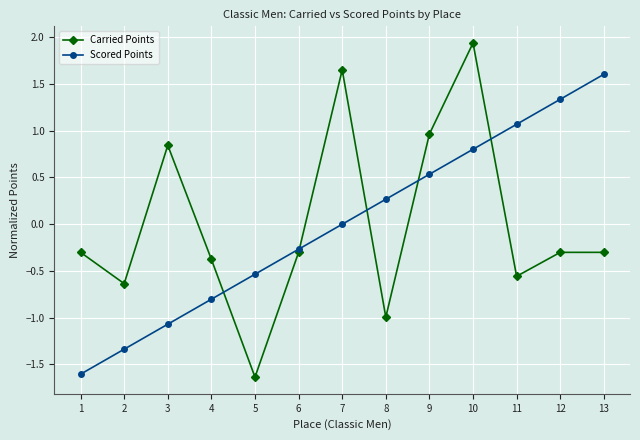

What is the spread (max minus min) of values at 10?

1.1